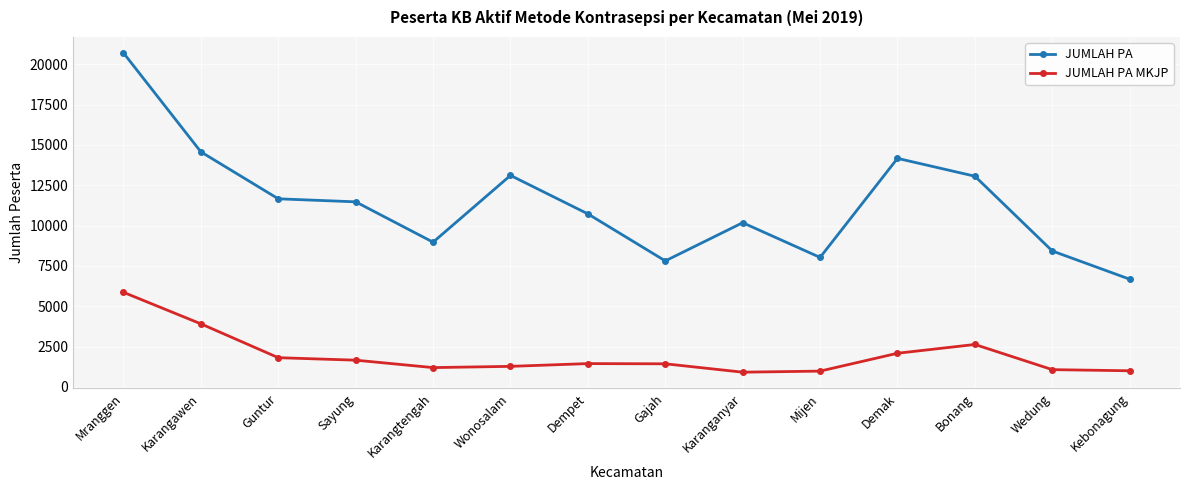

How many interior local valleys does the JUMLAH PA series have?

3